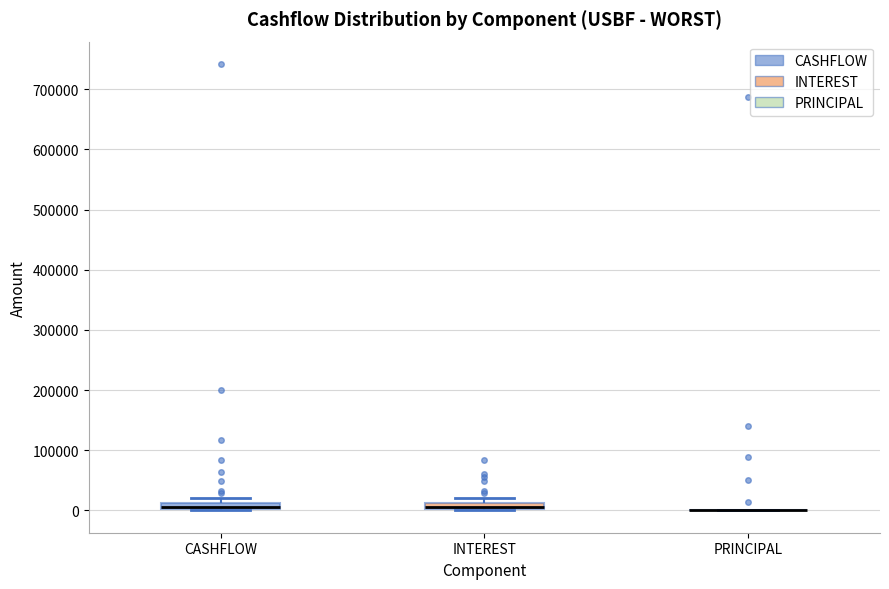

Where is the upper edge of the box for INTEREST on the y-axis? The values are not printed on the chart, so give them approximately, as read against the axis.

10000